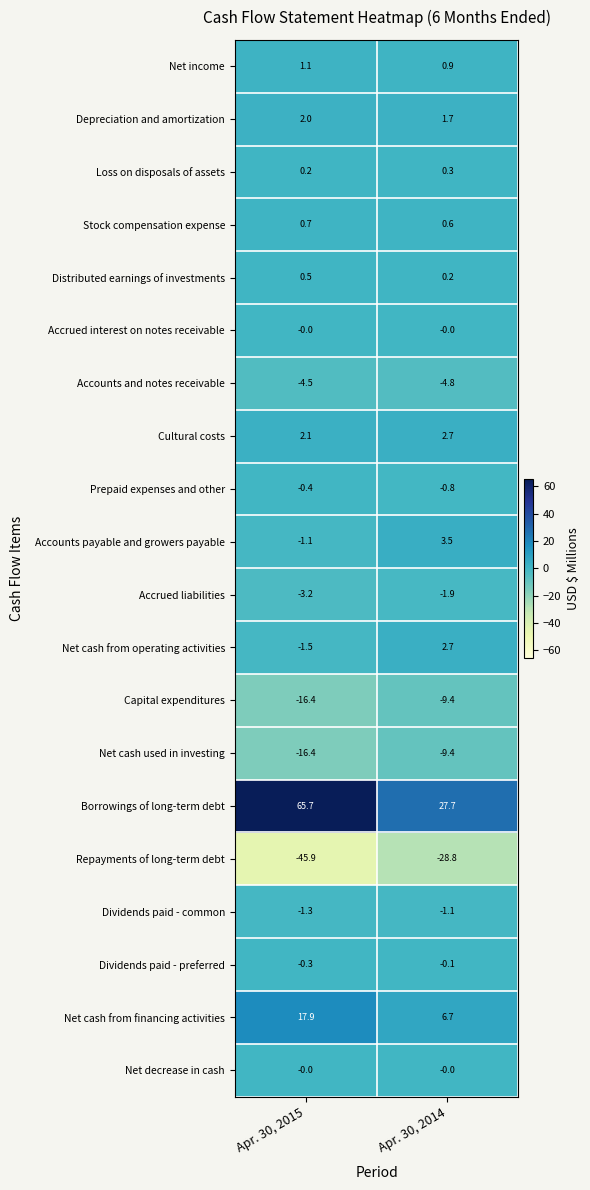

What is the sum of the Dividends paid - common values at Apr. 30, 2014 and Apr. 30, 2015?

-2.4